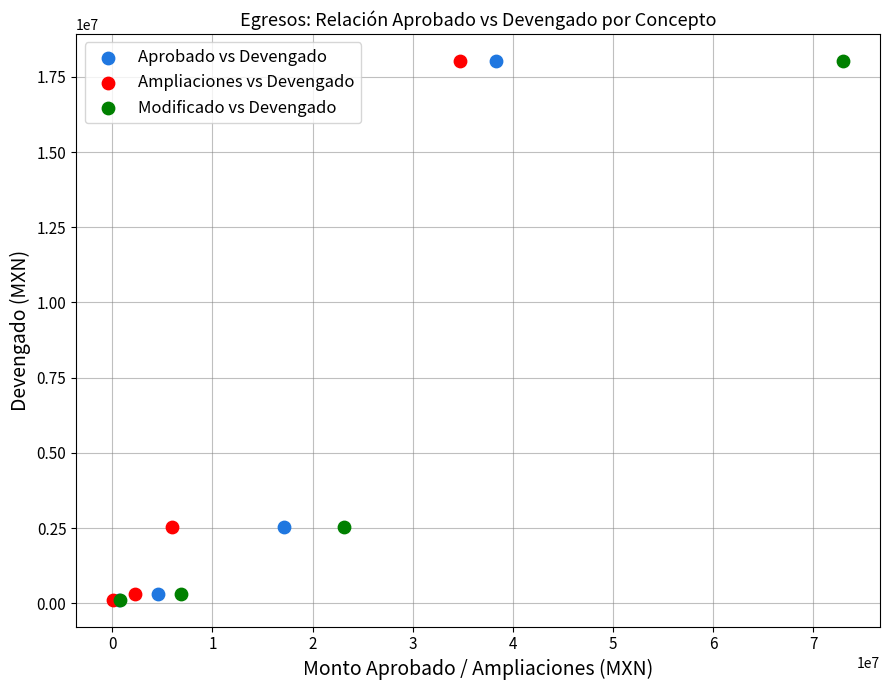

What are all the series names shown in the legend?

Aprobado vs Devengado, Ampliaciones vs Devengado, Modificado vs Devengado